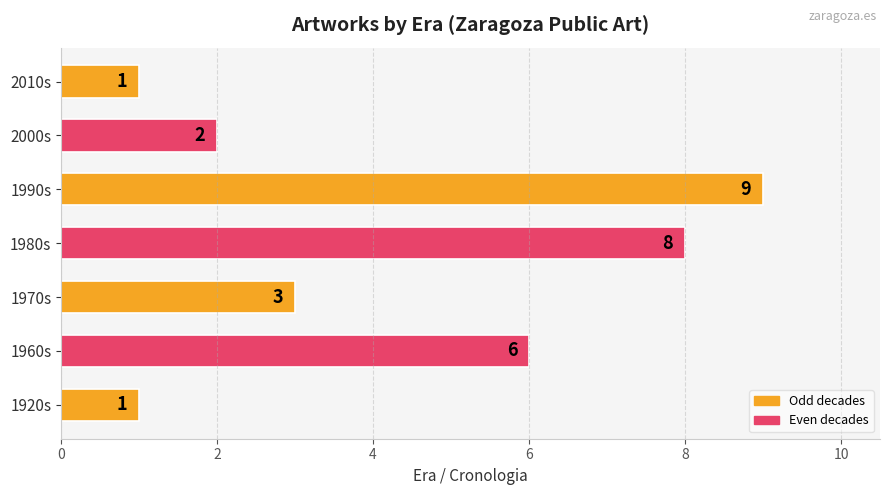

What is the change in value from 1990s to 2000s?

-7